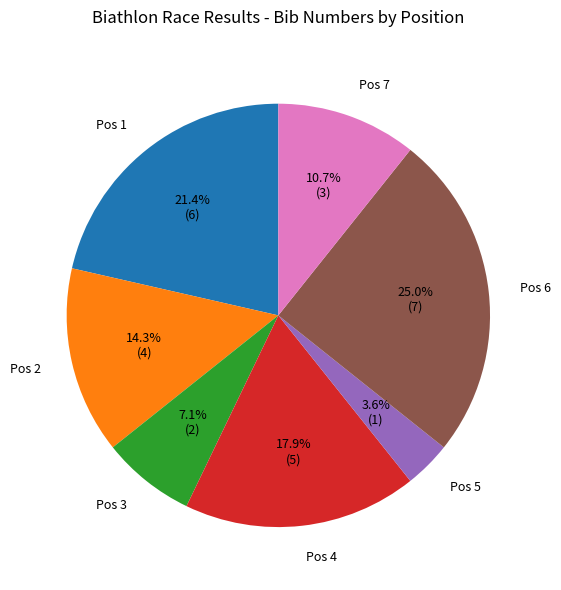

Which category has the smallest portion of the pie?

Pos 5